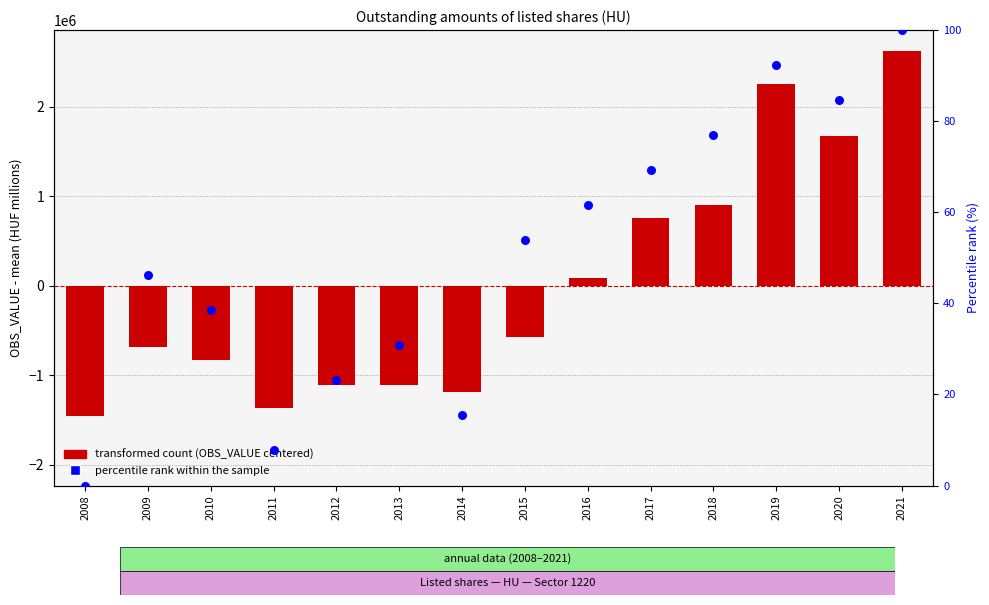

What are all the series names shown in the legend?

OBS_VALUE (centered), percentile rank within the sample